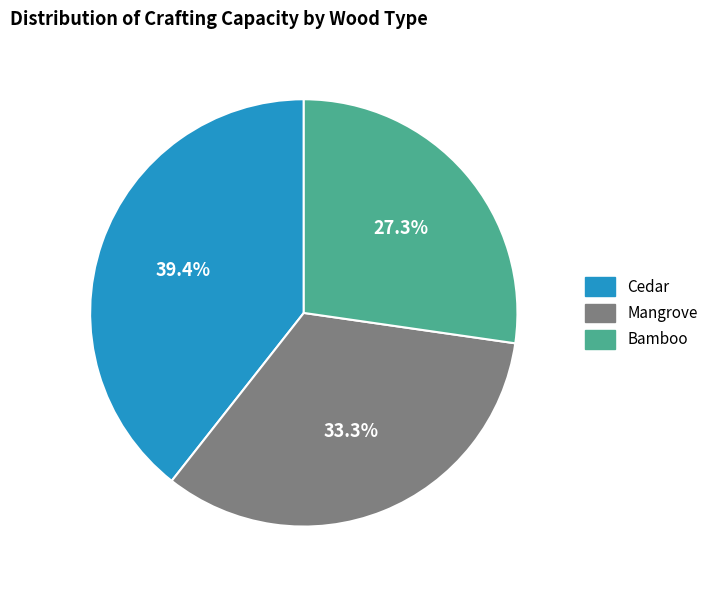

Is the sum of Mangrove and Cedar greater than half?

Yes